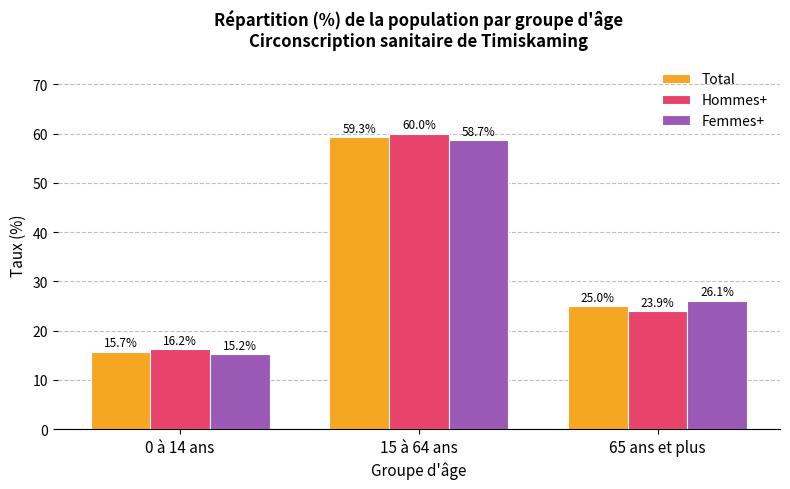

At which label does Total first exceed 25?

15 à 64 ans